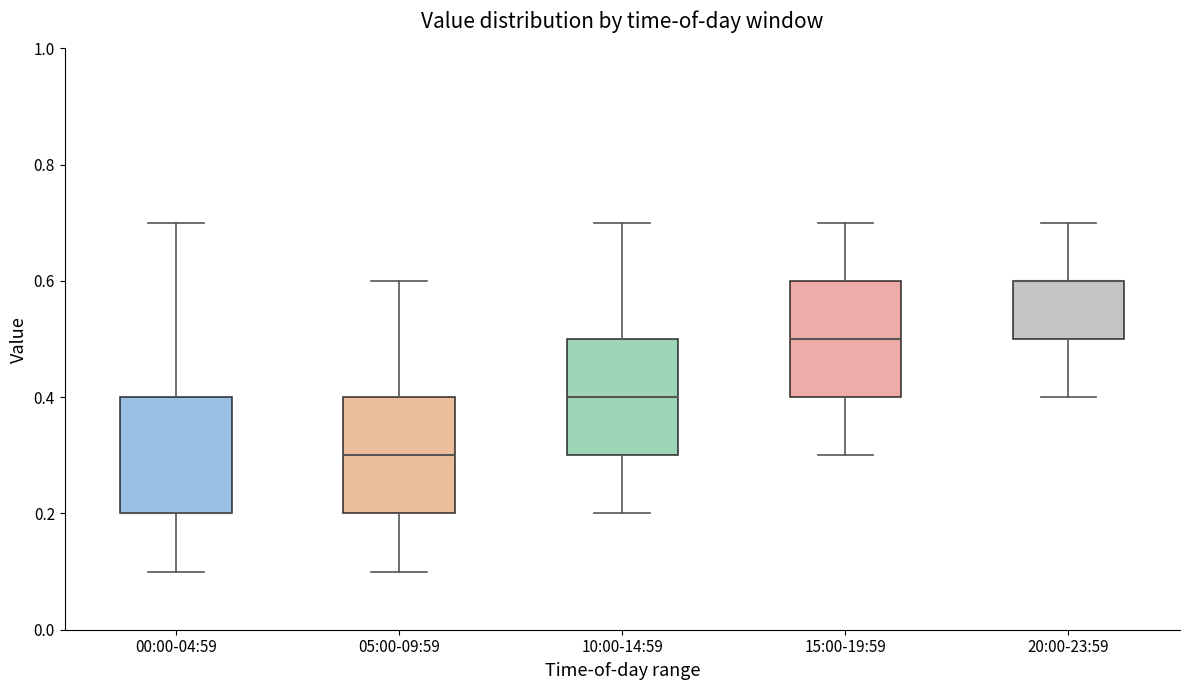

Reading left to right, read every box against the y-axis: the position of its median line, the range the box covers, and the ends of its whiskers. The values are not printed on the chart, so give them approximately, as read against the axis.

00:00-04:59: median 0.2 (drawn on the box's lower edge), box 0.2 to 0.4, whiskers 0.1 to 0.7
05:00-09:59: median 0.3, box 0.2 to 0.4, whiskers 0.1 to 0.6
10:00-14:59: median 0.4, box 0.3 to 0.5, whiskers 0.2 to 0.7
15:00-19:59: median 0.5, box 0.4 to 0.6, whiskers 0.3 to 0.7
20:00-23:59: median 0.6 (drawn on the box's upper edge), box 0.5 to 0.6, whiskers 0.4 to 0.7